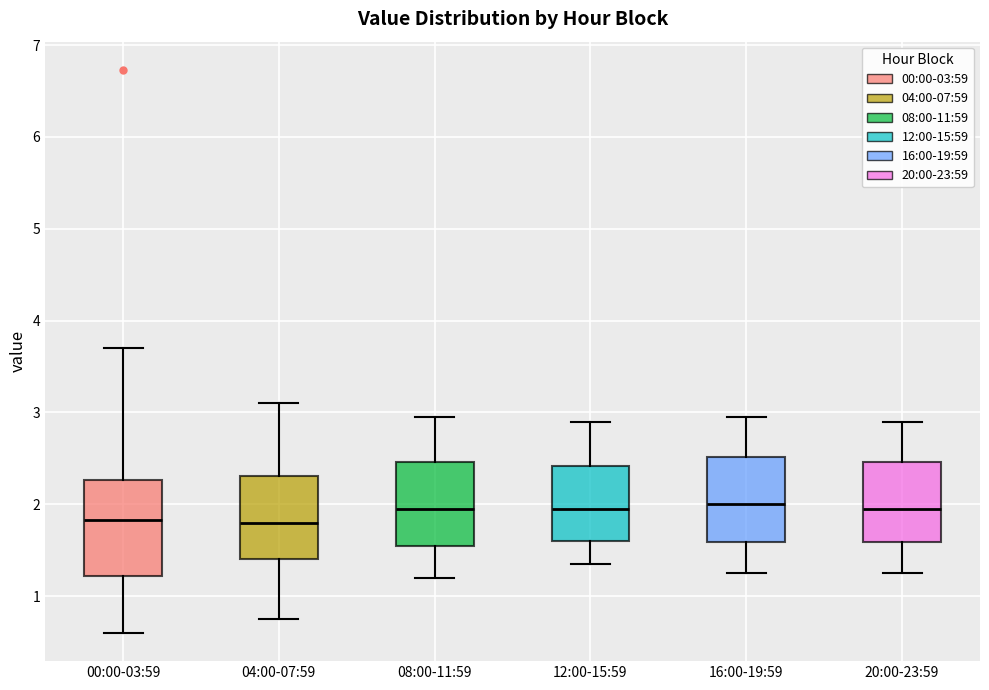

Reading left to right, read every box against the y-axis: the position of its median line, the range the box covers, and the ends of its whiskers. The values are not printed on the chart, so give them approximately, as read against the axis.

00:00-03:59: median 1.8, box 1.2 to 2.3, whiskers 0.6 to 3.7
04:00-07:59: median 1.8, box 1.4 to 2.3, whiskers 0.8 to 3.1
08:00-11:59: median 2.0, box 1.6 to 2.5, whiskers 1.2 to 3.0
12:00-15:59: median 2.0, box 1.6 to 2.4, whiskers 1.4 to 2.9
16:00-19:59: median 2.0, box 1.6 to 2.5, whiskers 1.3 to 3.0
20:00-23:59: median 2.0, box 1.6 to 2.5, whiskers 1.3 to 2.9